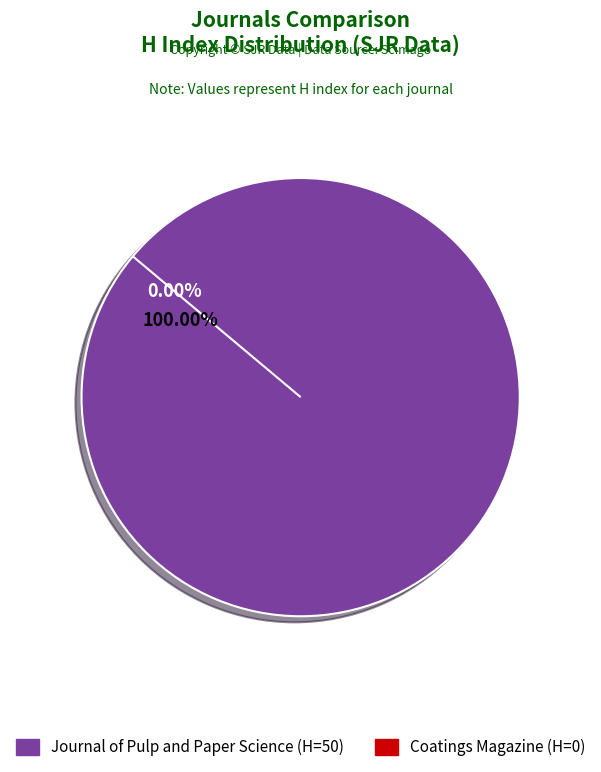

To the nearest percent, what is the average slice percentage?

50%